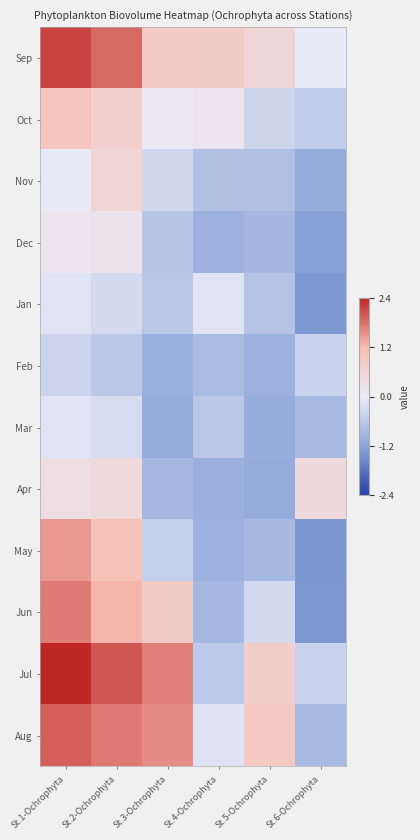

Which category has the highest value across all series?

St.1-Ochrophyta